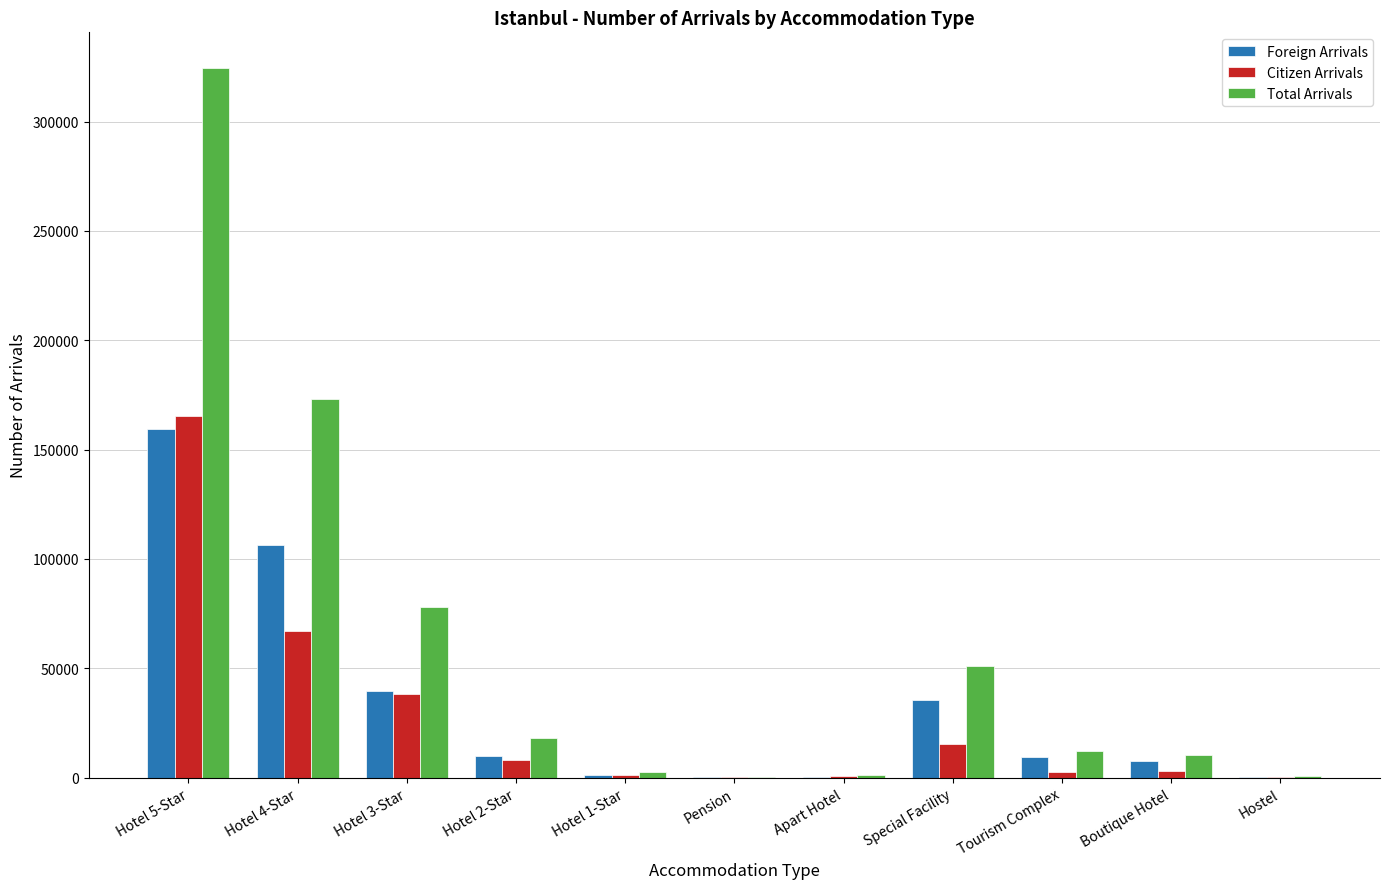

At which category is the sum across all series the highest?

Hotel 5-Star